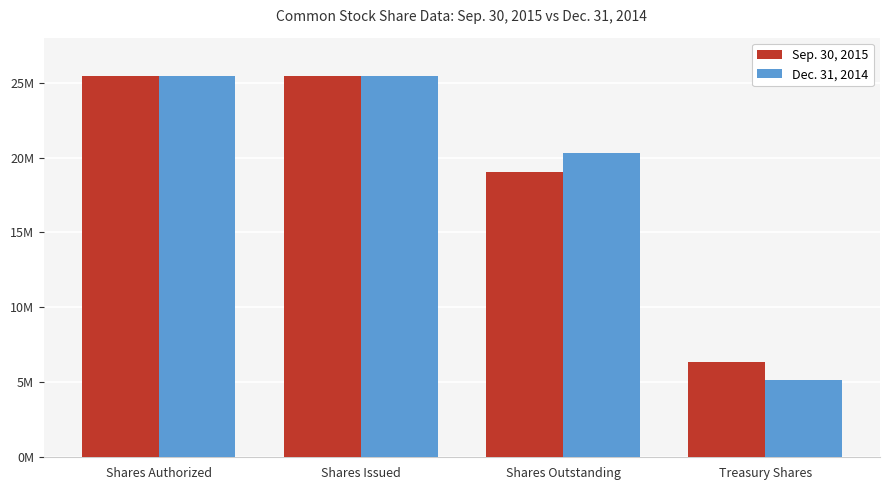

Which has a higher value, Shares Authorized or Treasury Shares?

Shares Authorized